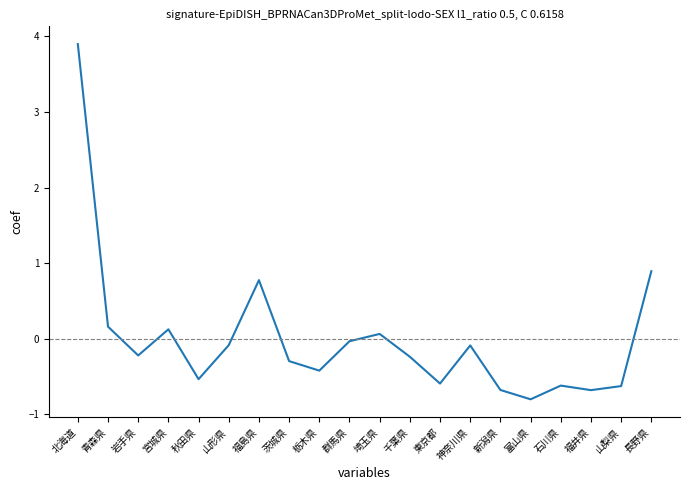

How many values are above zero?

6